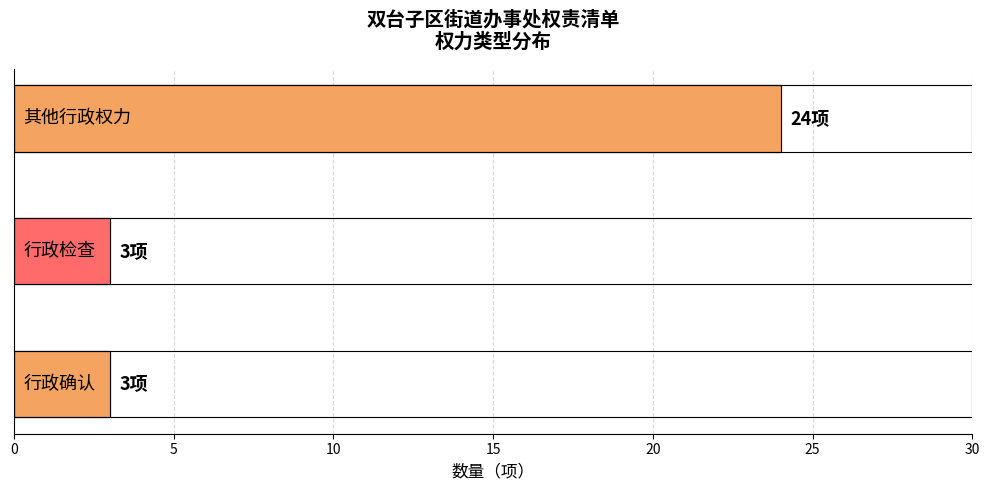

The chart shows a value of 3 at 行政确认. True or false?

True